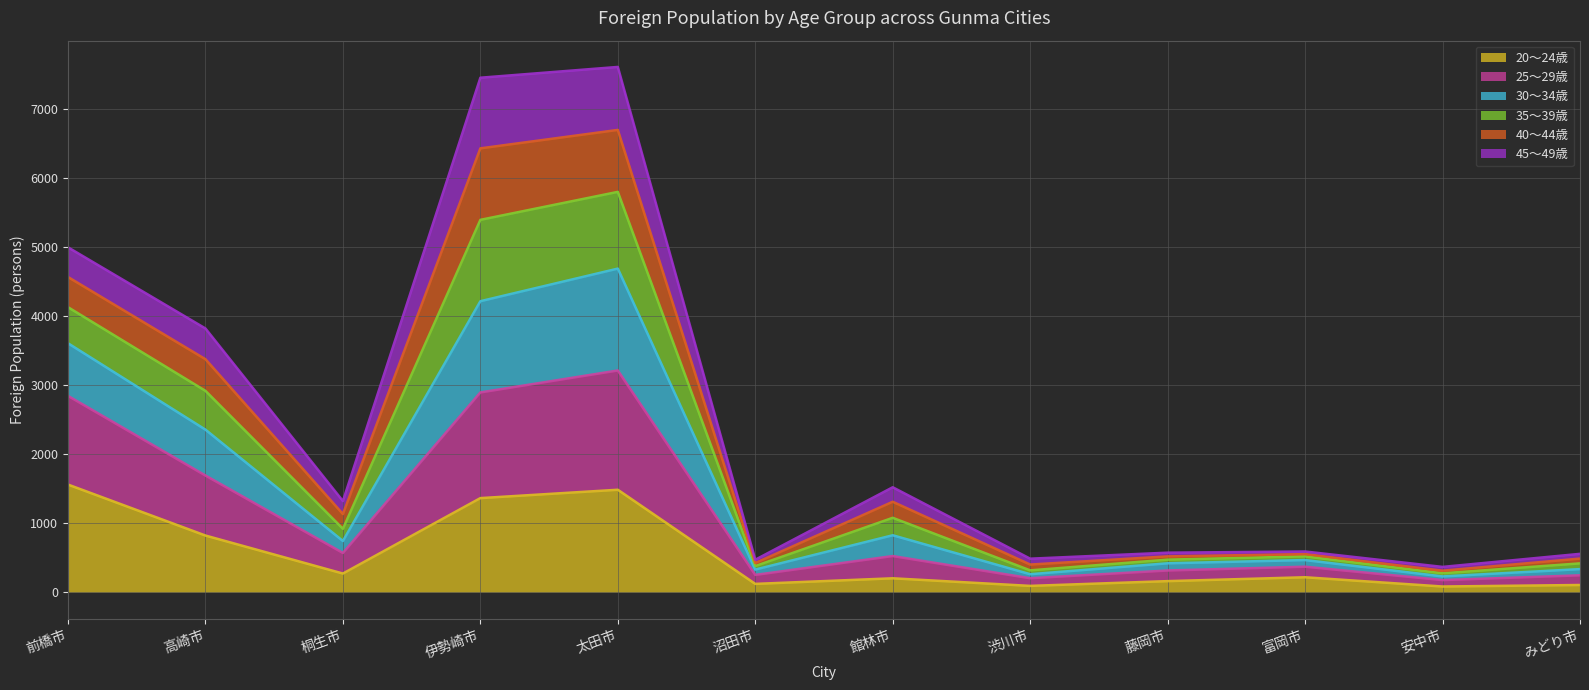

True or false: 30～34歳 and 20～24歳 intersect in this chart.

False